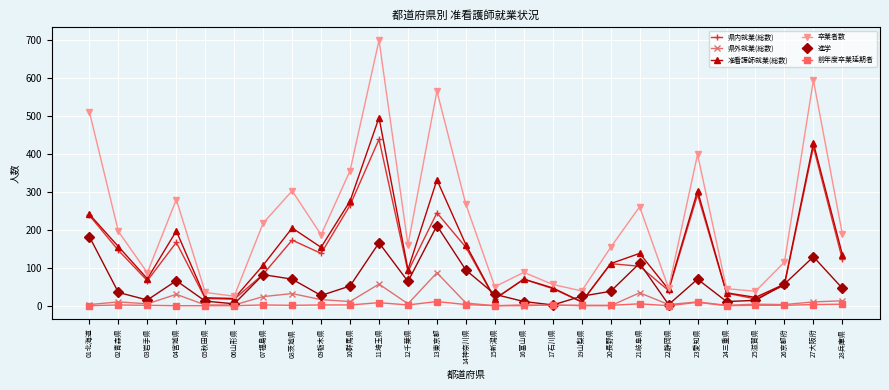

What is the maximum value shown in the chart?

700